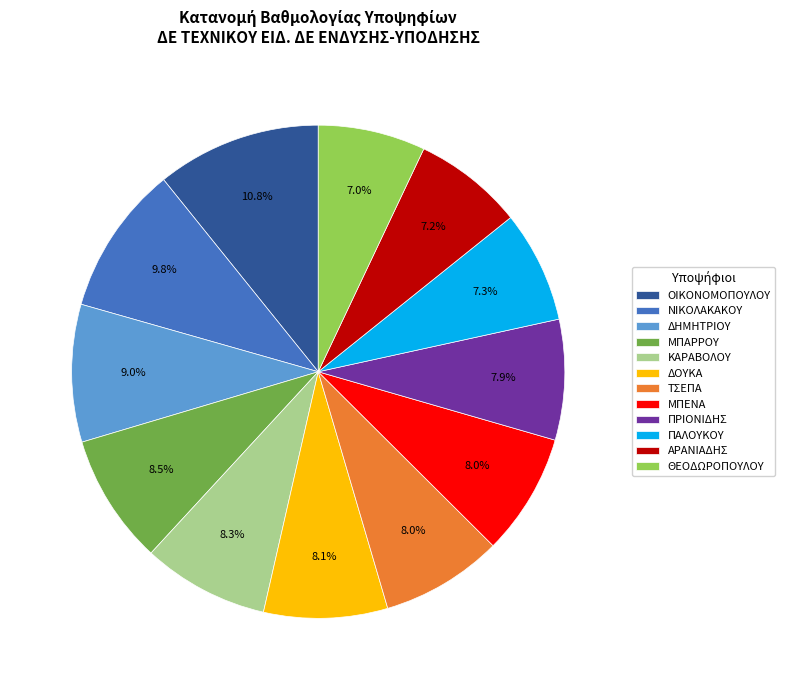

Between ΤΣΕΠΑ and ΘΕΟΔΩΡΟΠΟΥΛΟΥ, which is larger?

ΤΣΕΠΑ